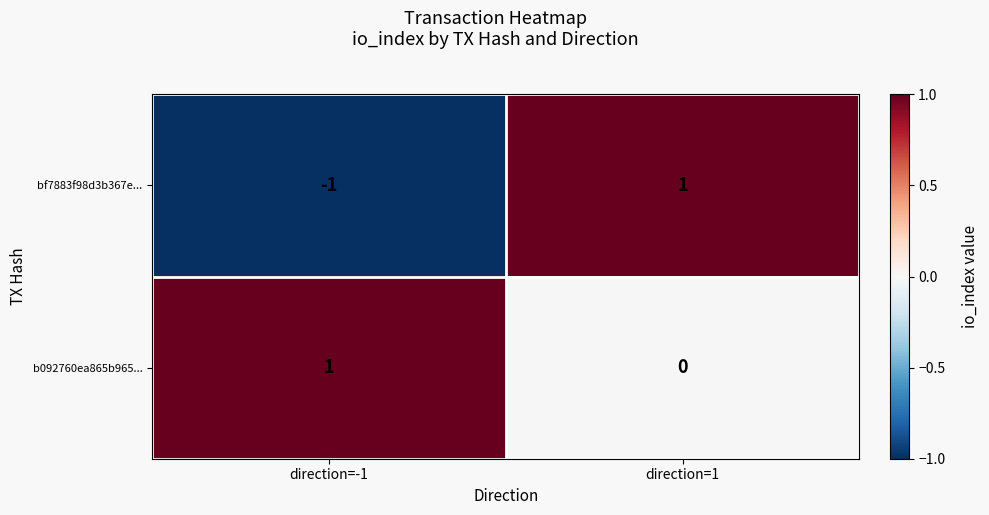

Reading left to right, transcribe all the data shown in this chart.

bf7883f98d3b367e...: -1	1
b092760ea865b965...: 1	0